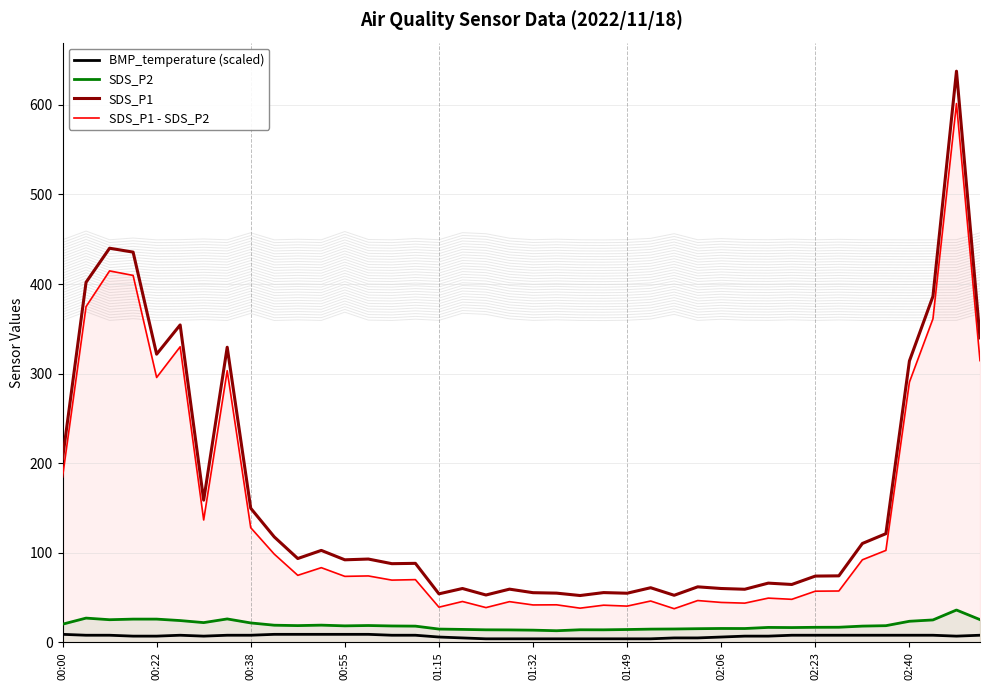

True or false: SDS_P1 and BMP_temperature (scaled) intersect in this chart.

False